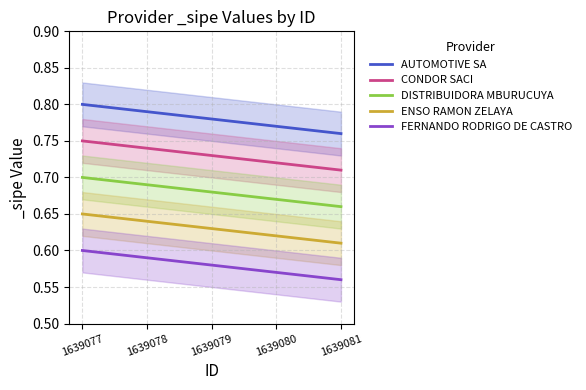

At how many categories does at least one series exceed 0?

5